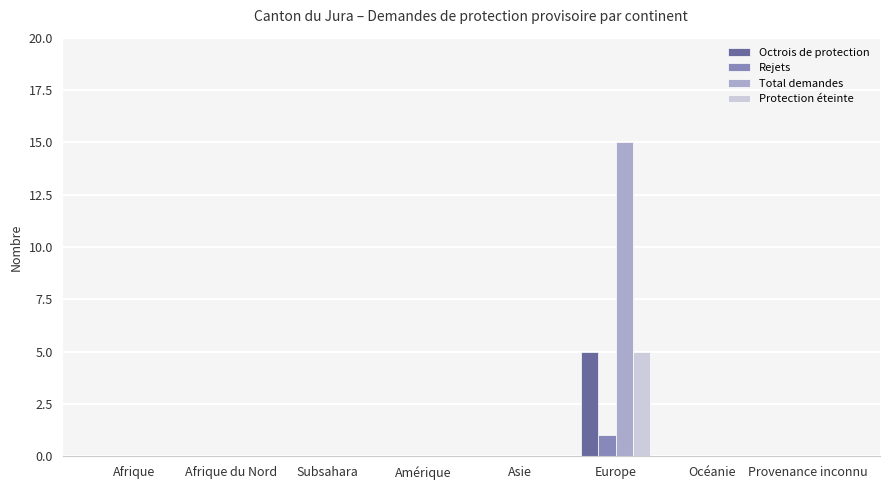

What is the greatest value displayed?

15